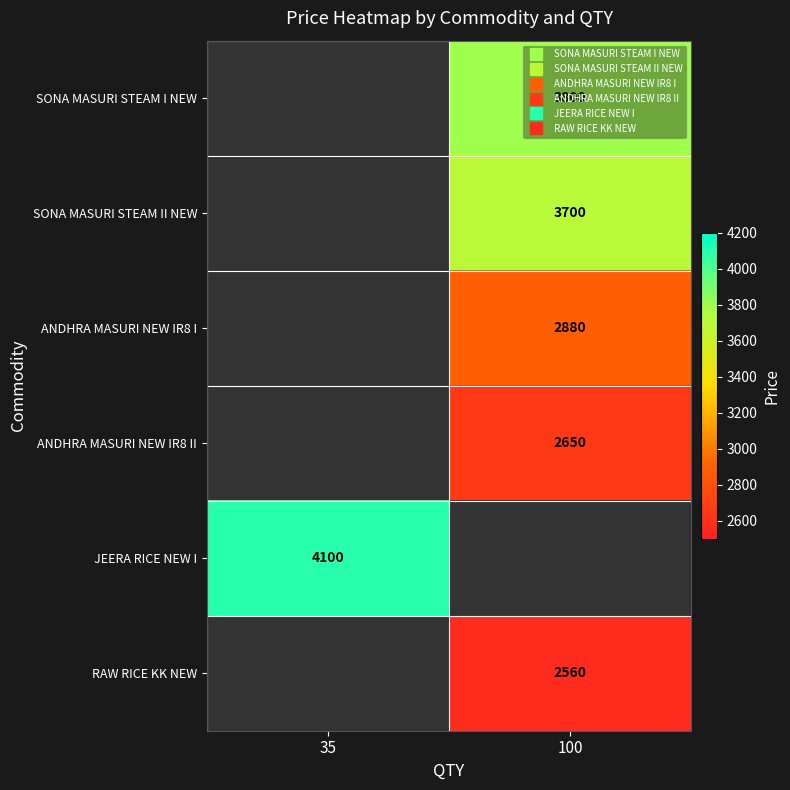

Count the number of categories in the chart.

2